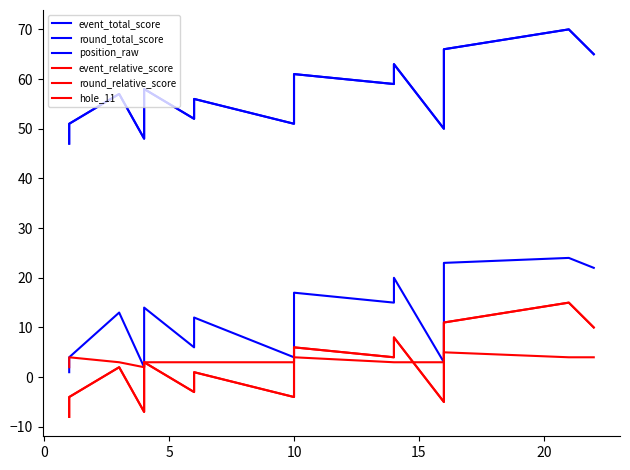

How many positive values does the round_relative_score series have?

11